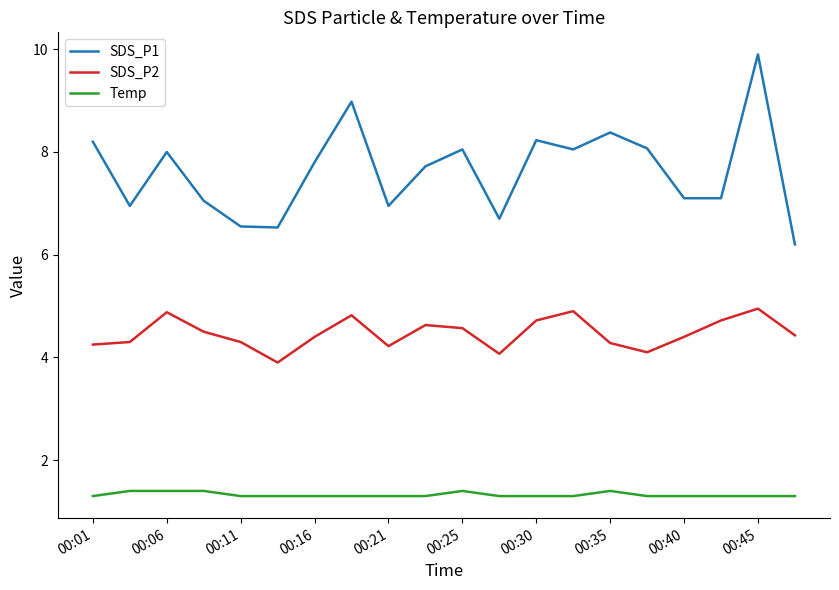

True or false: SDS_P2 and Temp intersect in this chart.

False